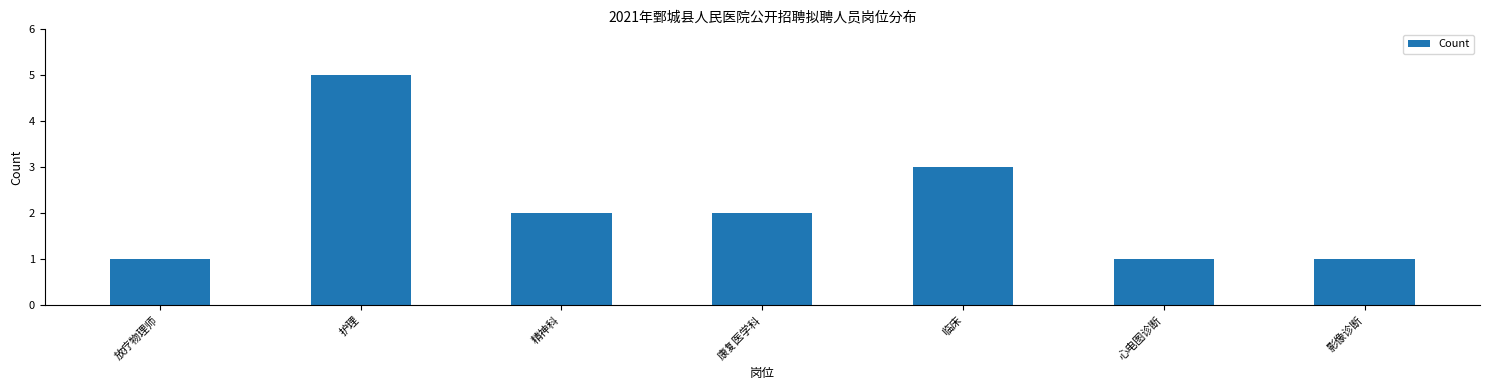

Reading left to right, extract all data points from this chart.

放疗物理师=1	护理=5	精神科=2	康复医学科=2	临床=3	心电图诊断=1	影像诊断=1